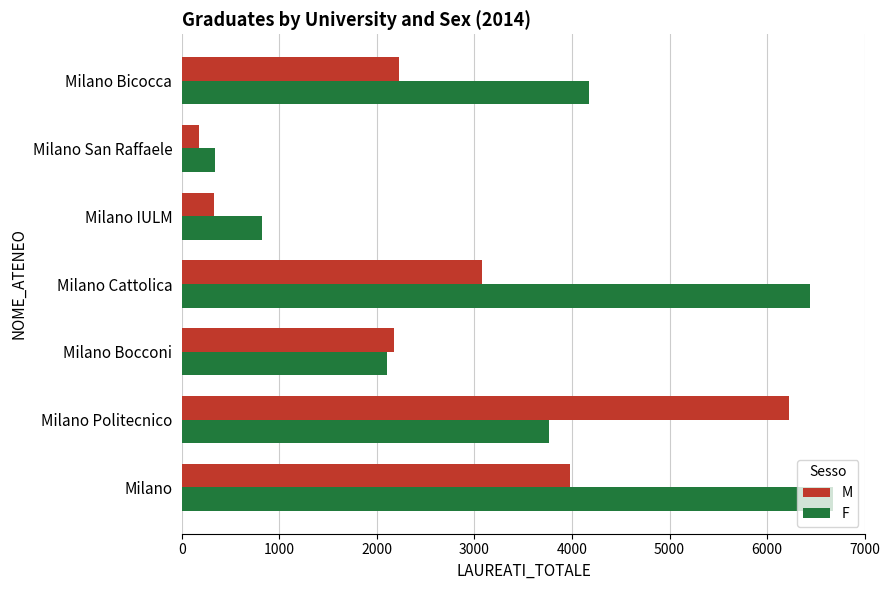

True or false: M has a value of 1354 at Milano Bicocca.

False